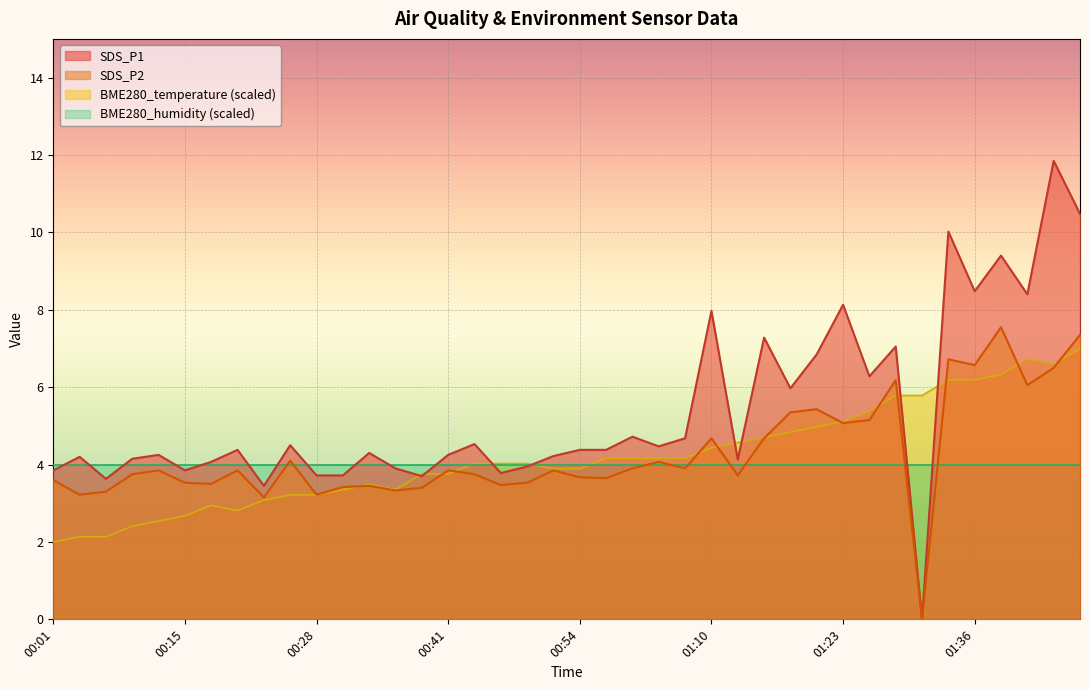

Where do BME280_temperature and SDS_P2 first cross each other?

00:31 and 00:34